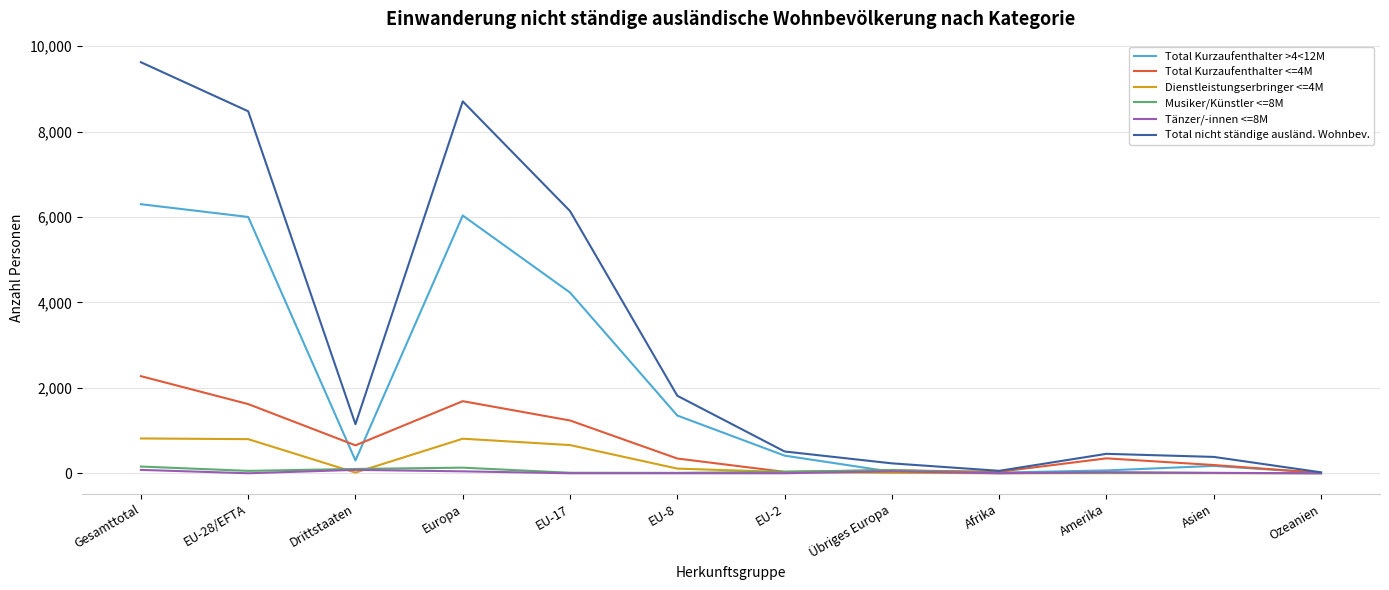

Between Europa and Ozeanien, which series saw the biggest shift?

Total nicht ständige ausländ. Wohnbev.